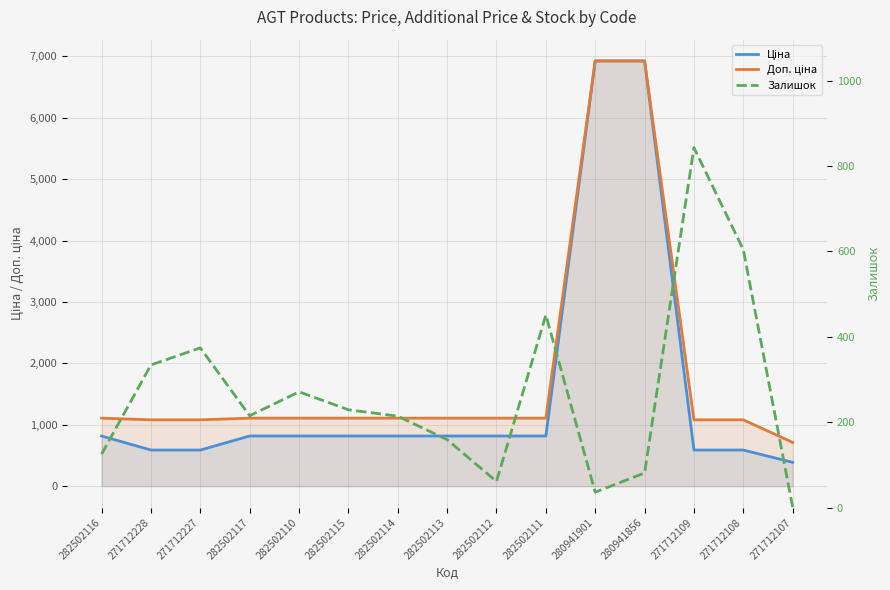

At which category is the sum across all series the highest?

280941856